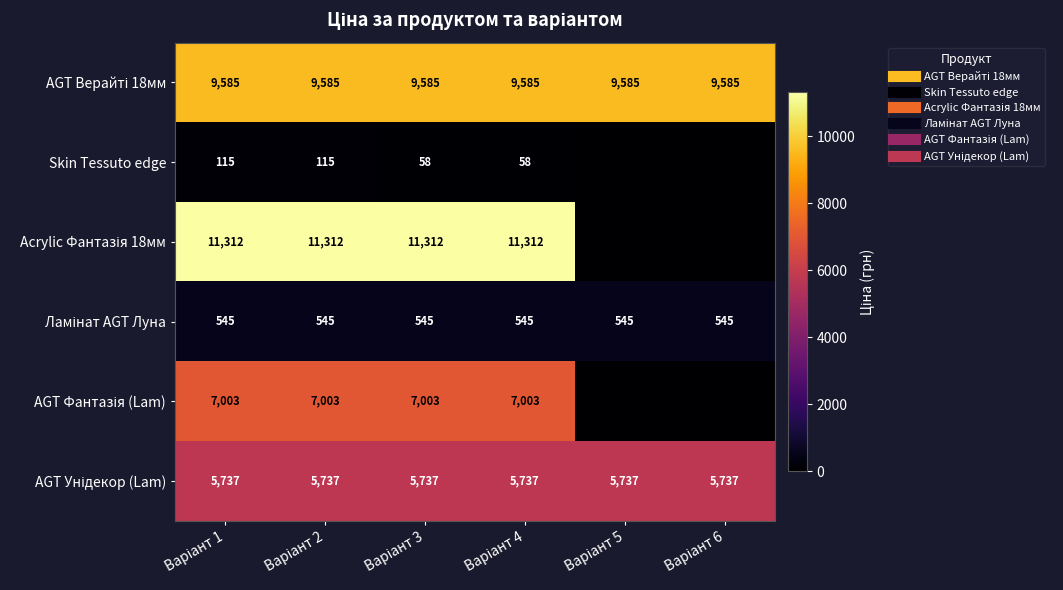

Rank the categories by AGT Унідекор (Lam) value from lowest to highest.

Варіант 1, Варіант 2, Варіант 3, Варіант 4, Варіант 5, Варіант 6